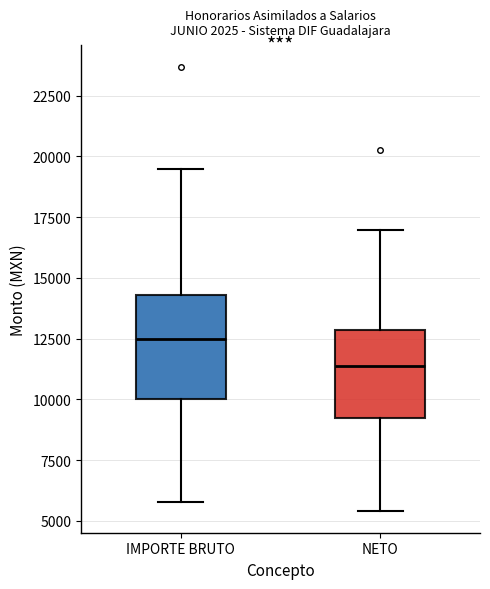

Where does the median line of the box for IMPORTE BRUTO sit on the y-axis? The values are not printed on the chart, so give them approximately, as read against the axis.

12500